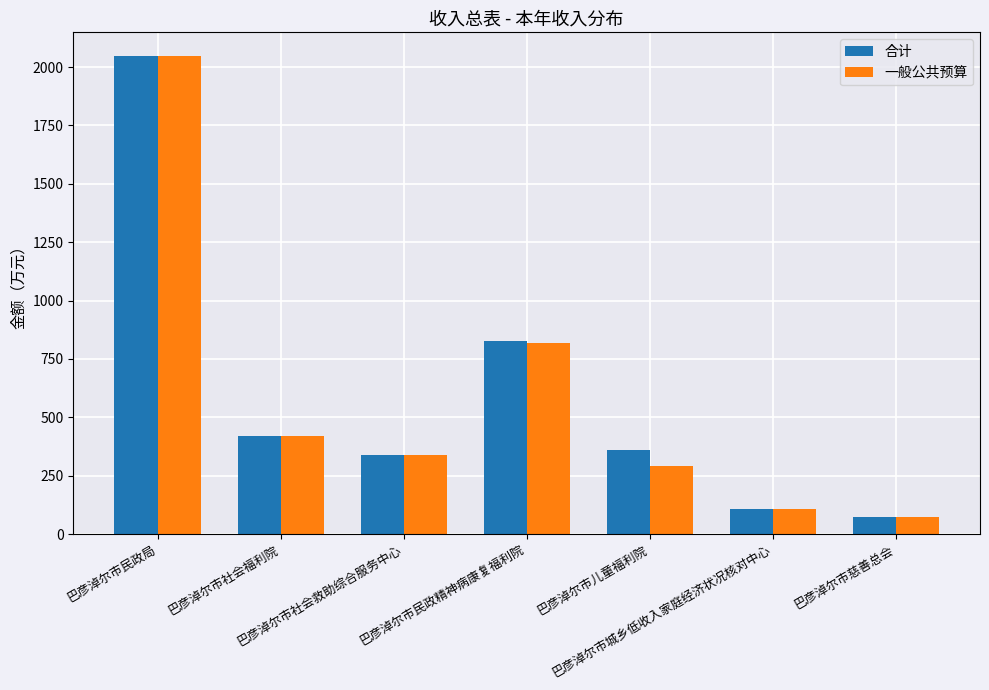

Between 巴彦淖尔市社会救助综合服务中心 and 巴彦淖尔市民政精神病康复福利院, which series saw the biggest shift?

合计